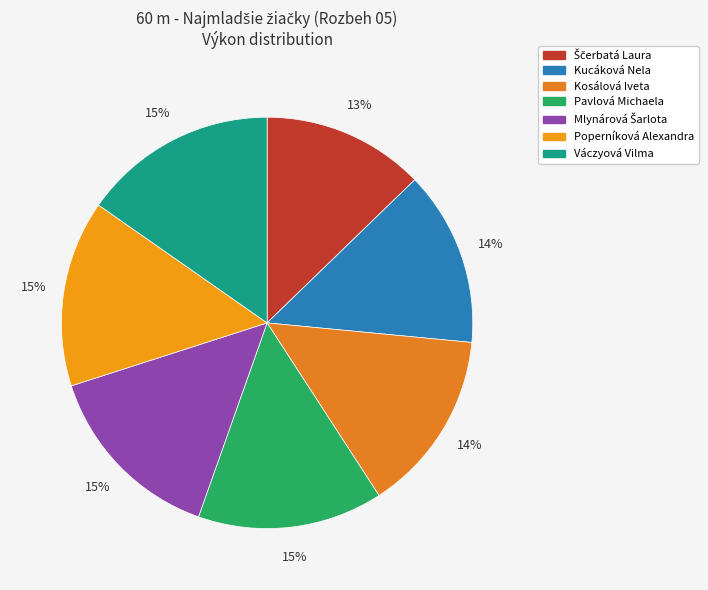

How many slices are in this pie chart?

7